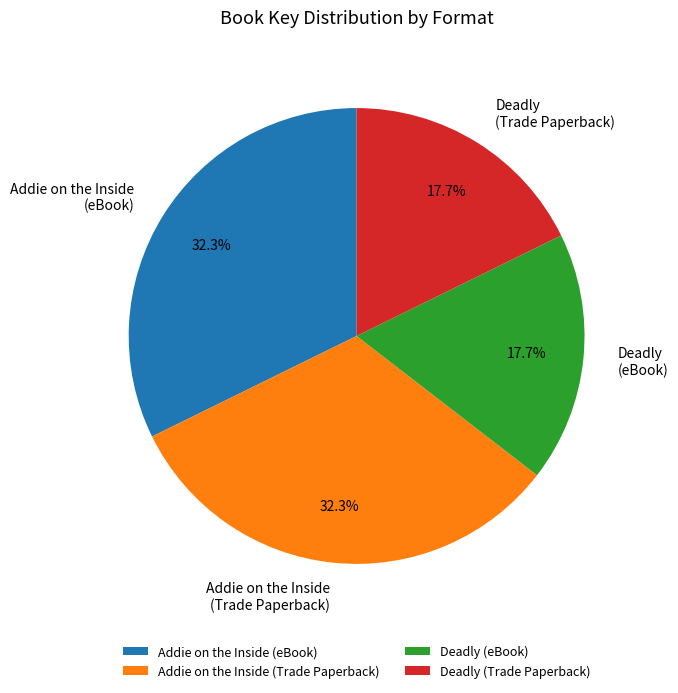

What portion of the pie excludes Addie on the Inside (eBook)?

67.7%